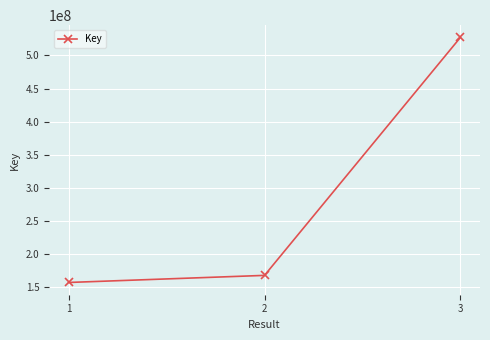

What is the change in value from 2 to 3?

+359678329